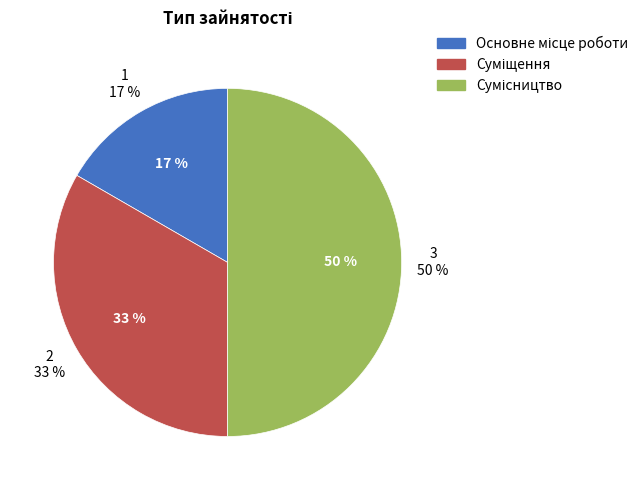

How many slices are in this pie chart?

3